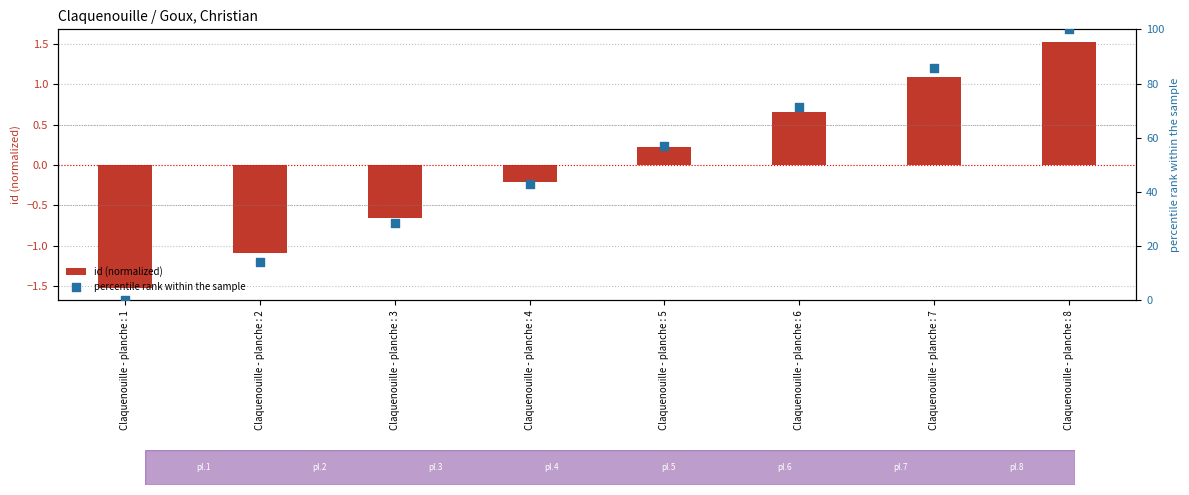

Which series reaches the minimum Y coordinate?

id (normalized)